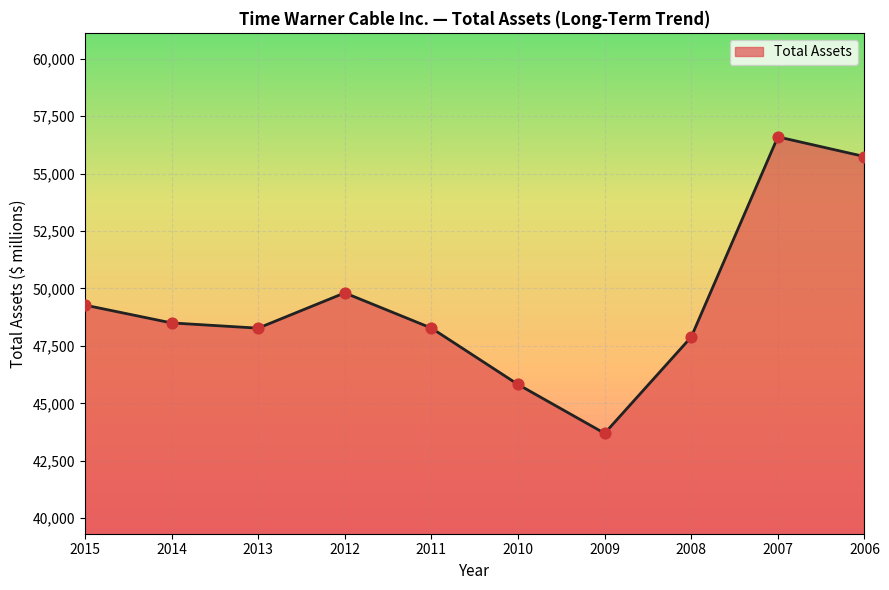

What is the change in value from 2009 to 2008?

+4195